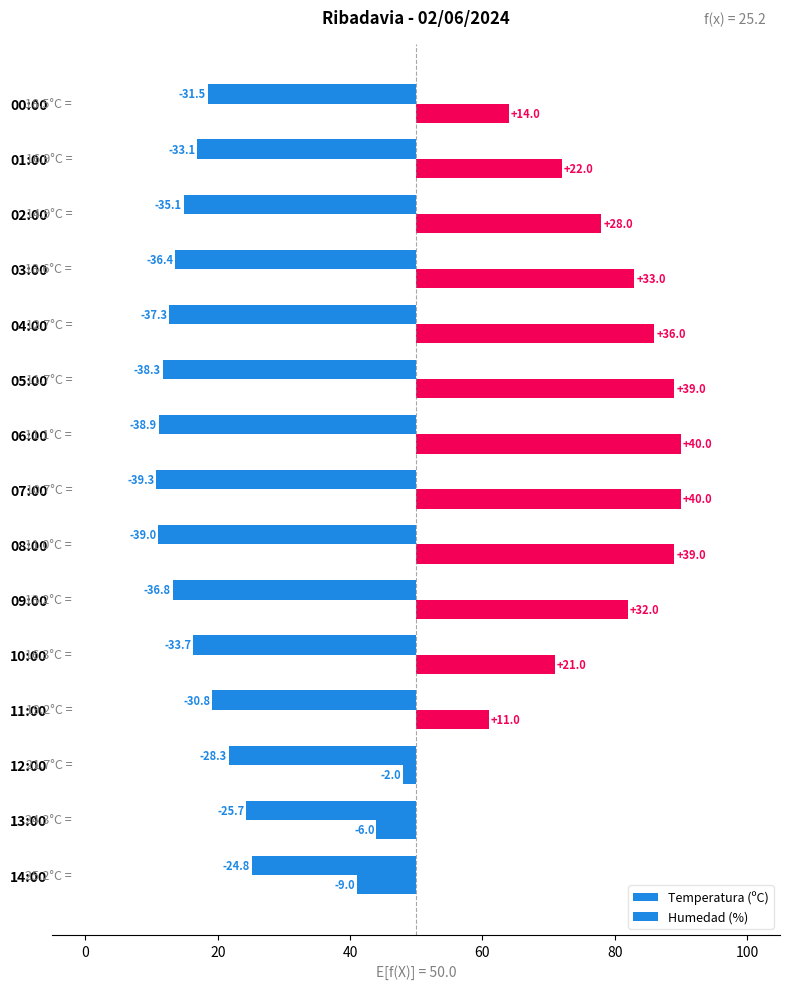

How many negative values does the Humedad (%) series have?

3